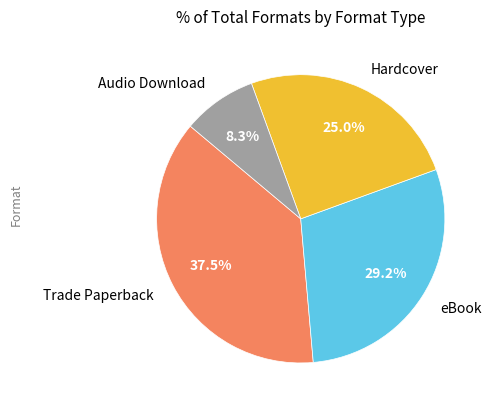

What is the ratio of the value at Hardcover to the value at Trade Paperback?

0.7